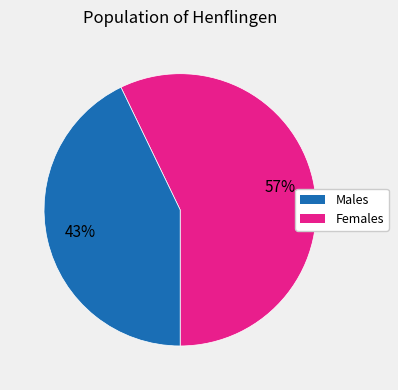

Does any single category account for the majority?

Yes